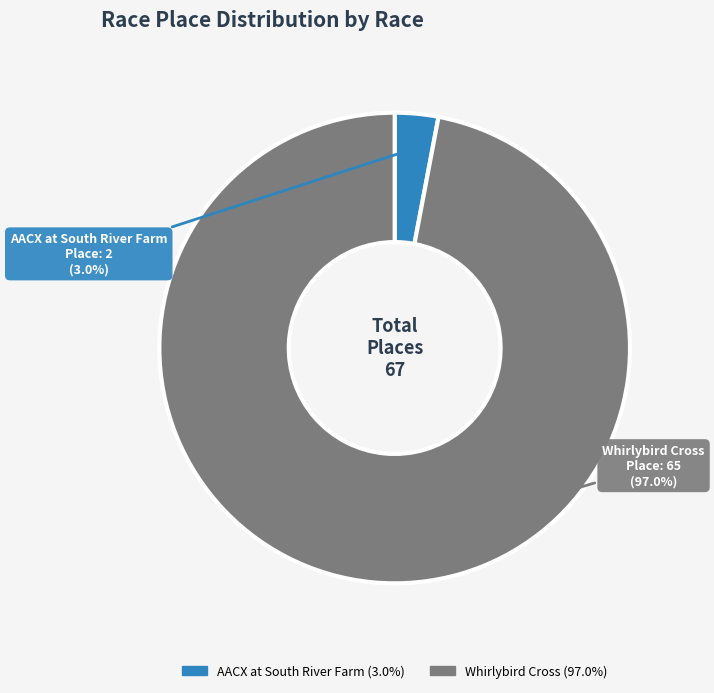

What is the total percentage of Whirlybird Cross and AACX at South River Farm?

100.0%